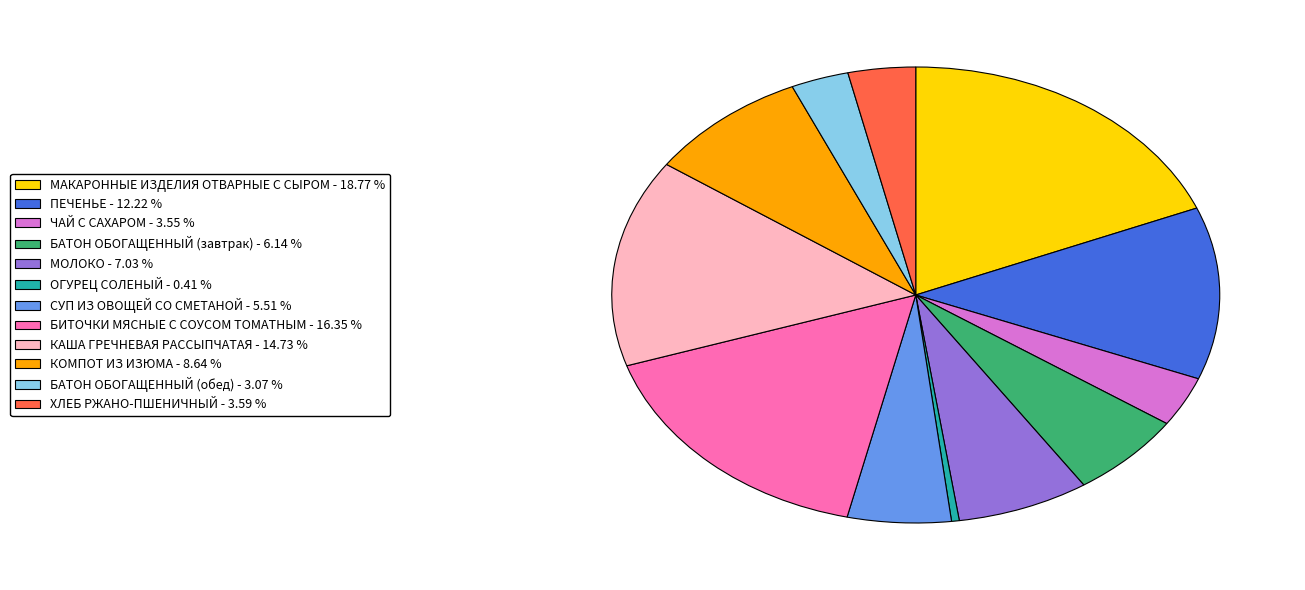

Does ЧАЙ С САХАРОМ represent more than half of the total?

No